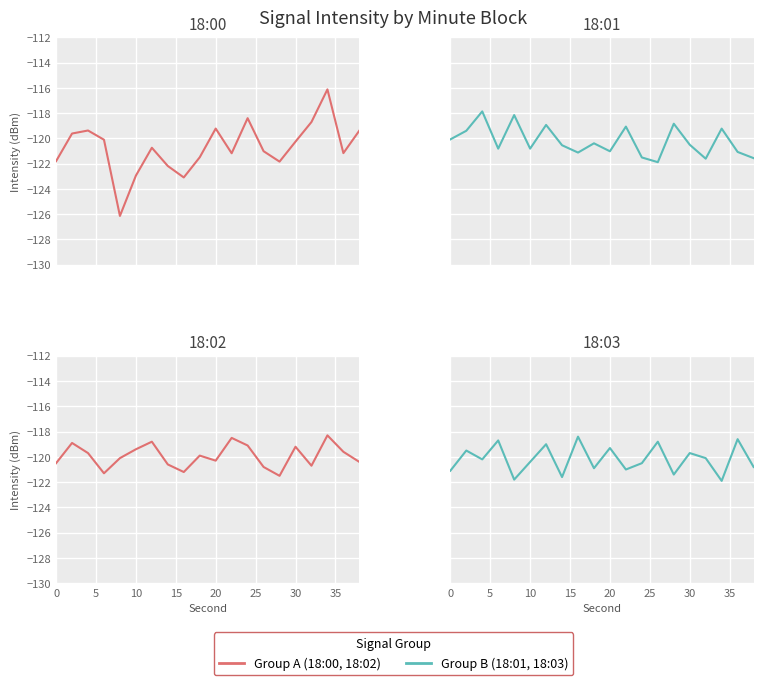

Read the 18:02 value at 20.

-120.1